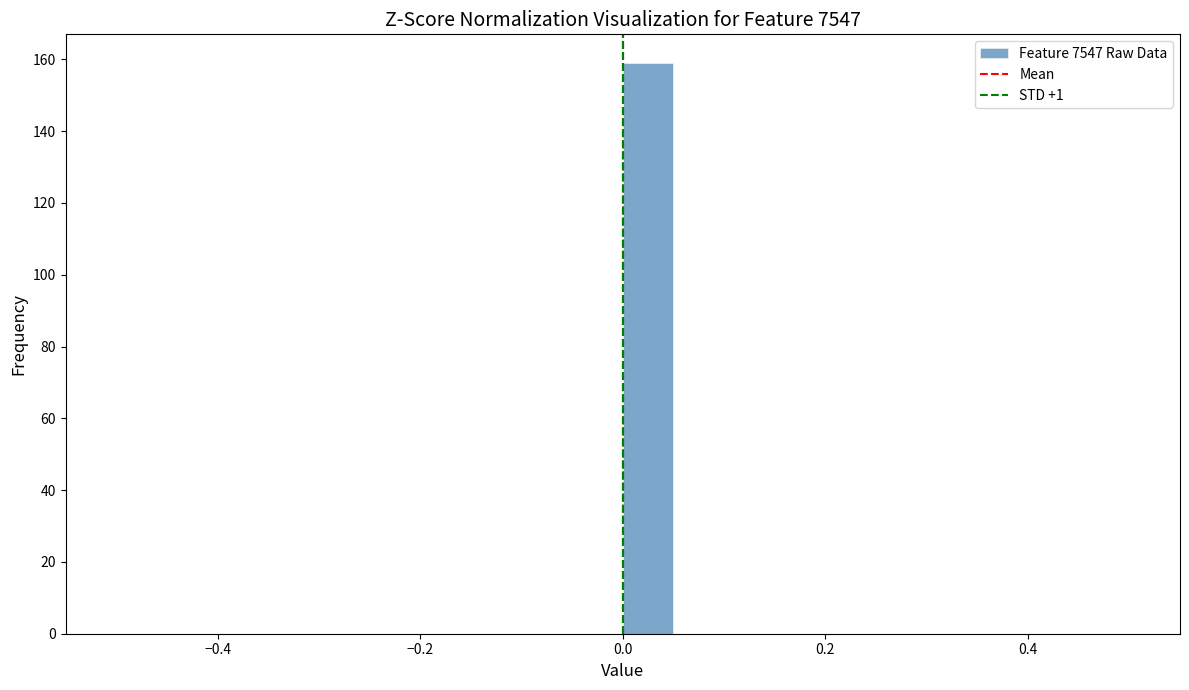

Around what value on the x-axis is the tallest bar? Give the approximate position of its centre, as read against the axis.

0.02